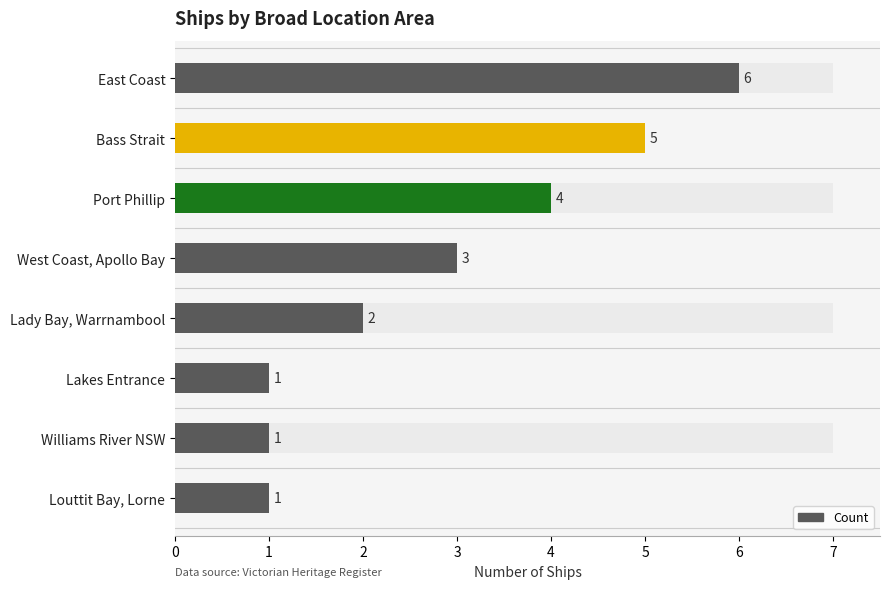

What is the difference between the maximum and minimum values?

5